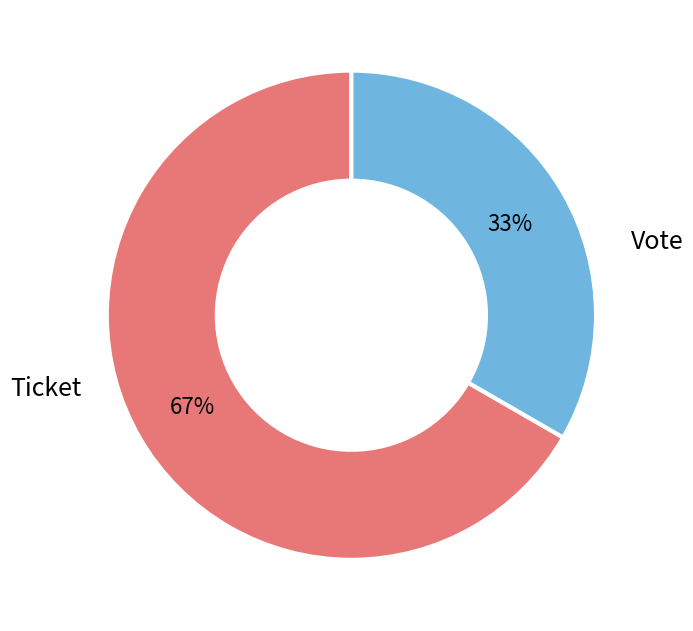

Is there any slice that represents more than half of the pie?

Yes